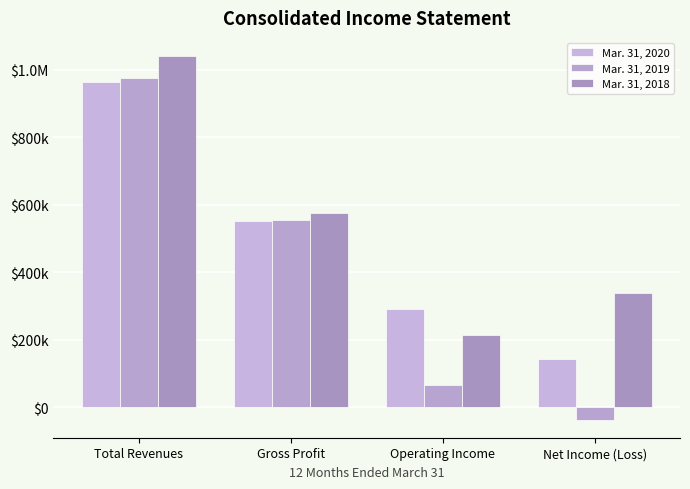

Which series has the largest range (max minus min)?

Mar. 31, 2019